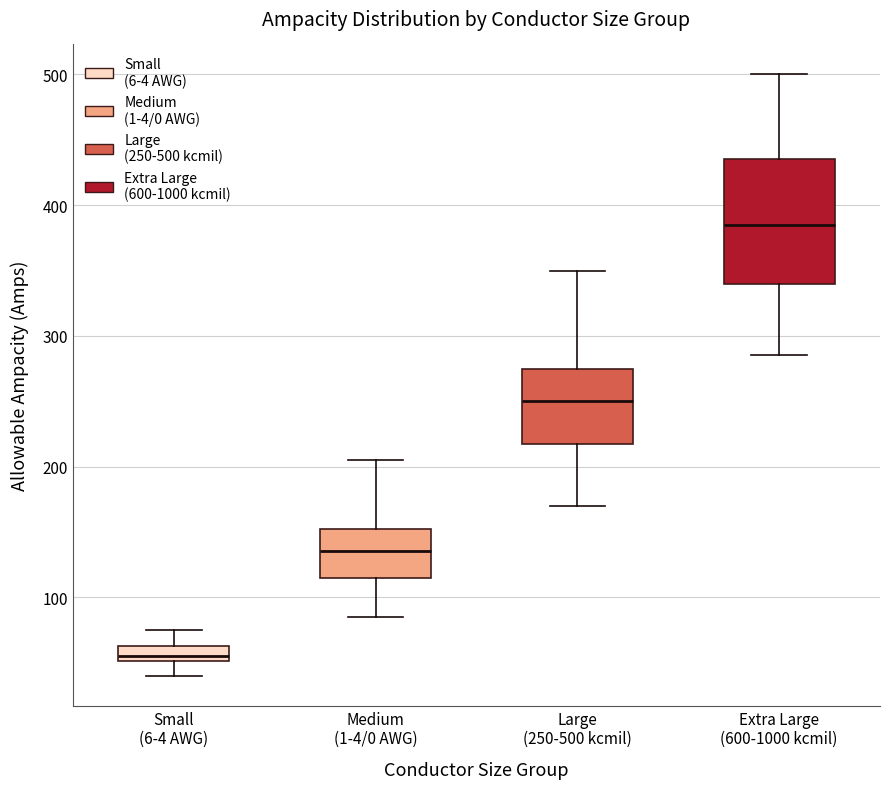

Which box's median line is the highest?

Extra Large (600-1000 kcmil)